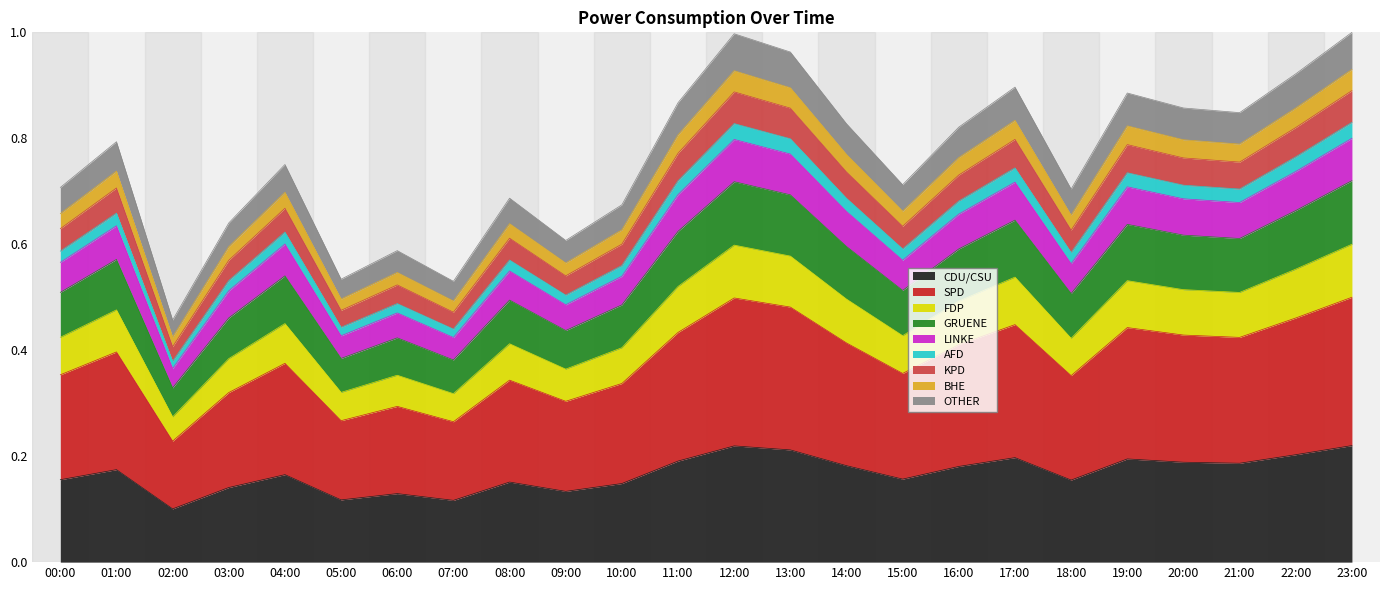

At which category does the data reach its first local peak?

01:00